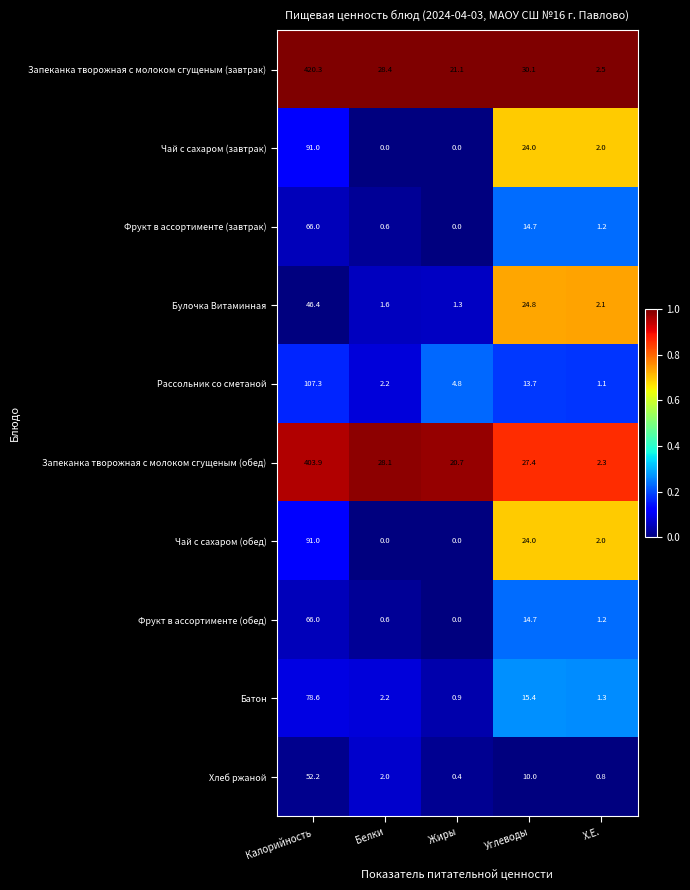

What is the average value of the Чай с сахаром (обед) series?

23.4